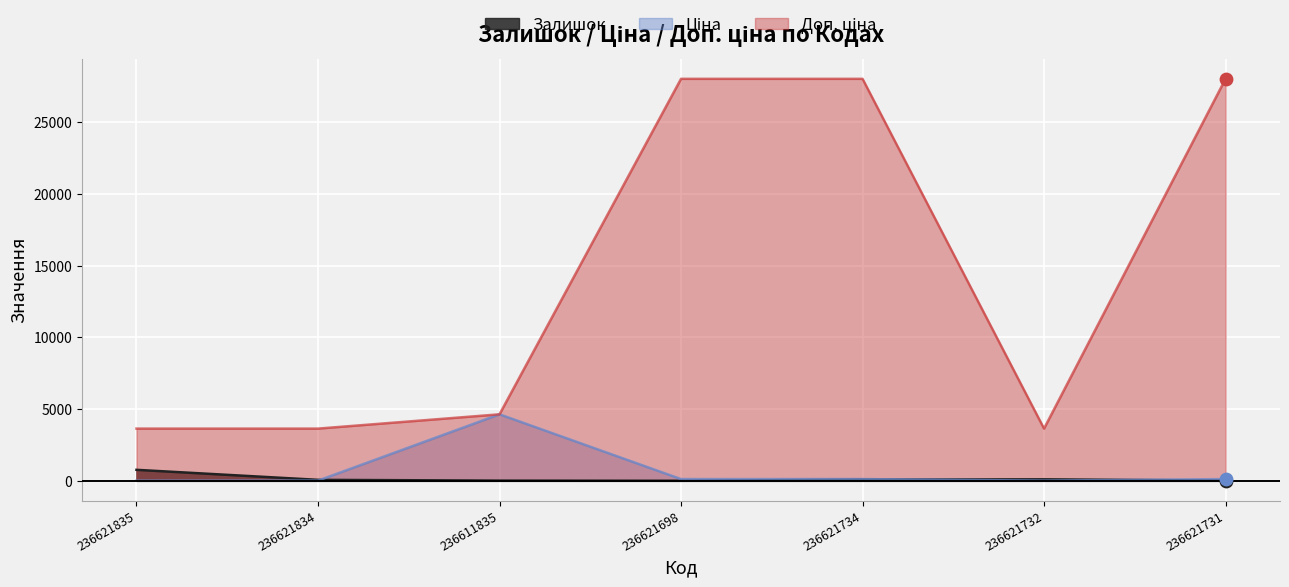

Is the value of Залишок at 236621835 greater than the value of Доп. ціна at 236621834?

No